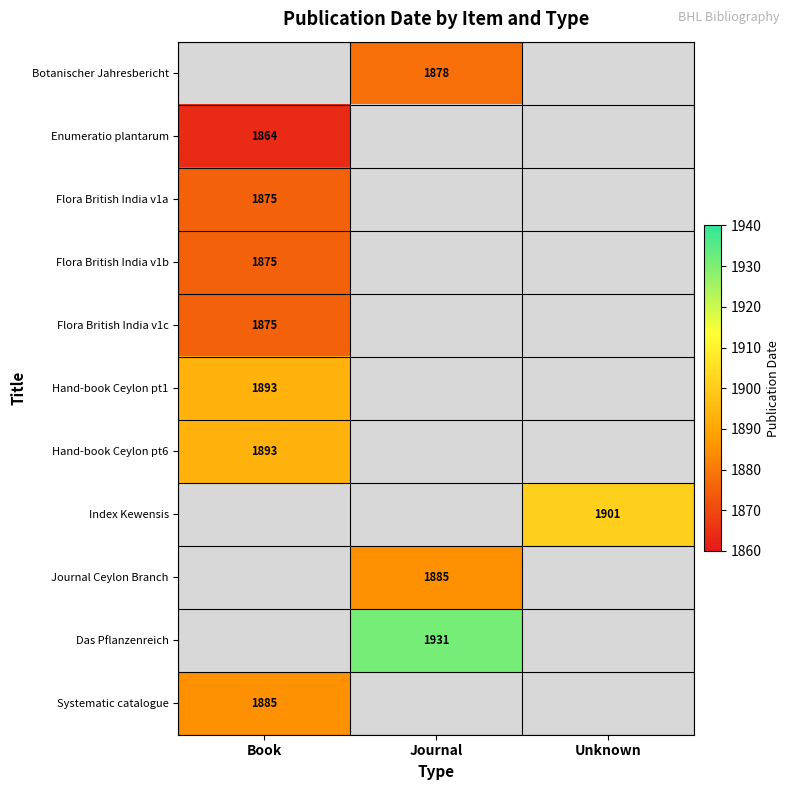

What is the maximum value shown in the chart?

1931.0